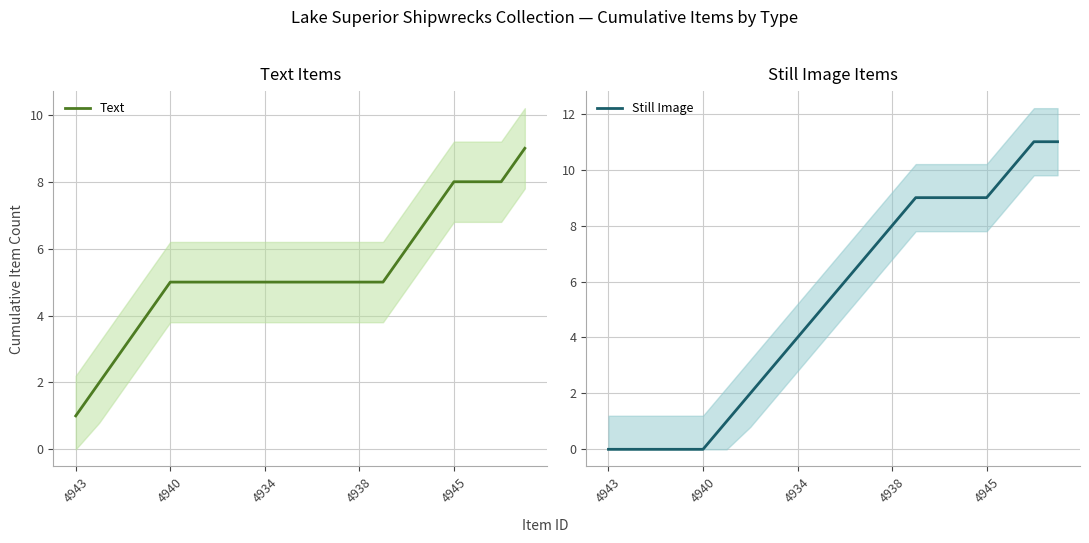

Is the value of Text at 15 greater than the value of Still Image at 4940?

Yes